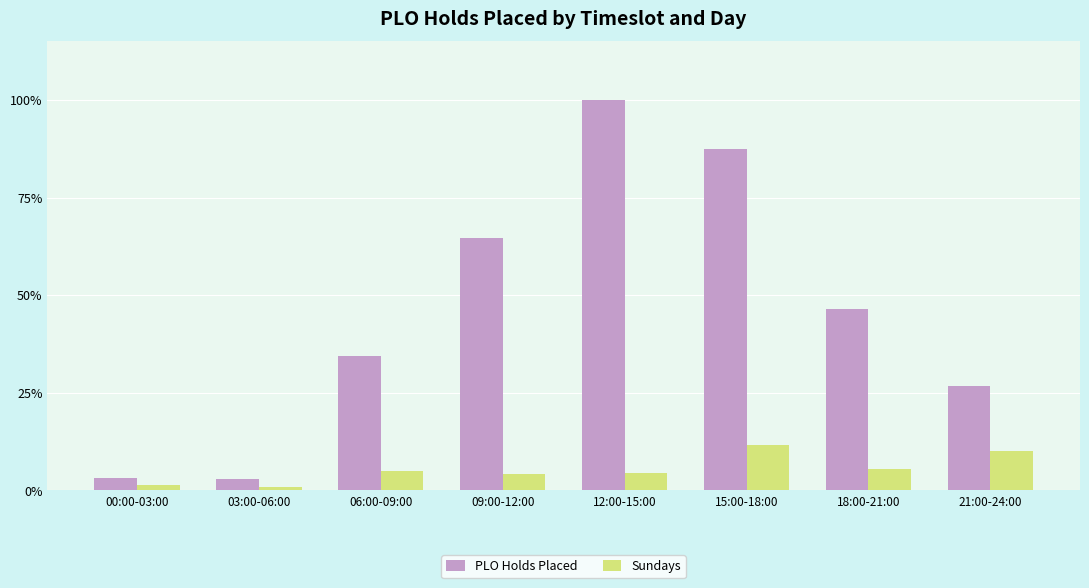

What is the average value of the Sundays series?

5.4